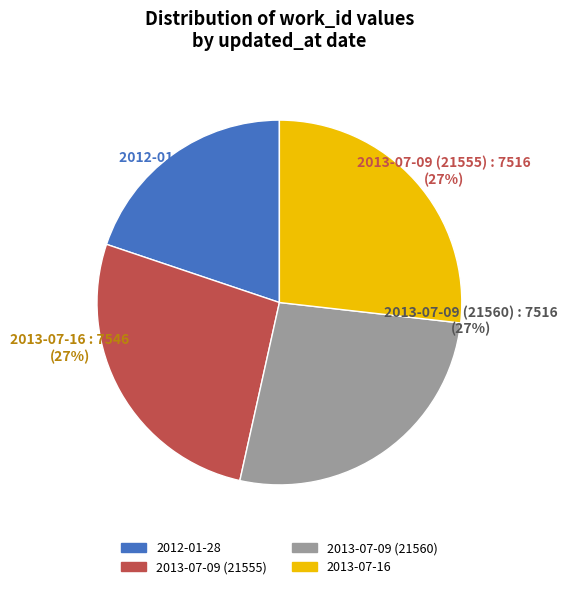

To the nearest percent, what is the average slice percentage?

25%